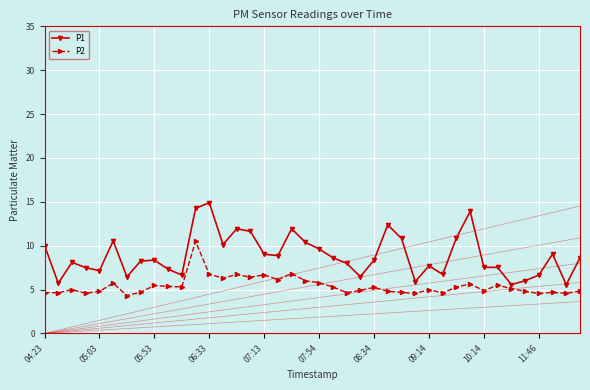

At which label is P1 closest to 10?

04:23